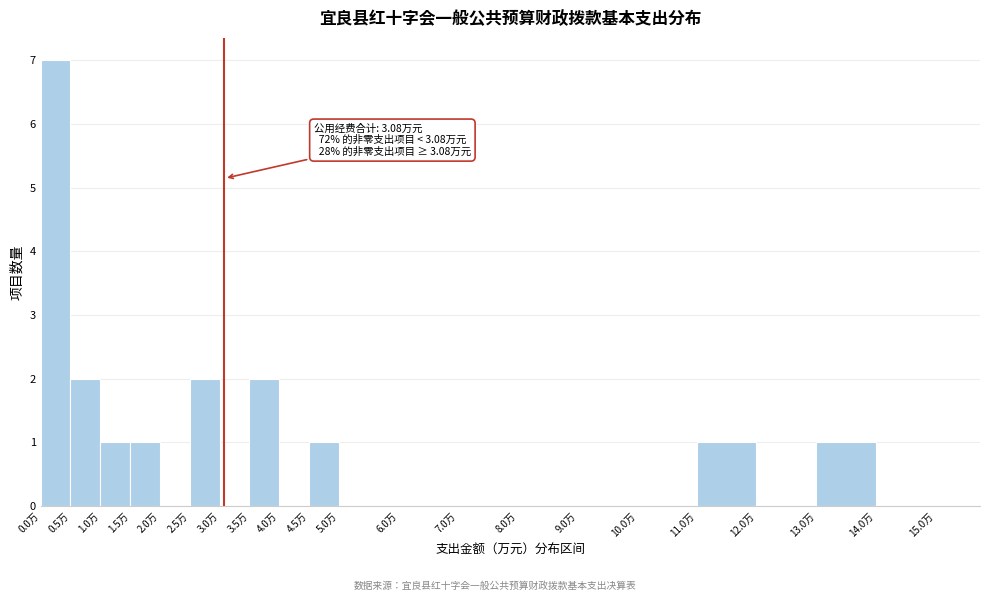

Which range on the x-axis has the tallest bar?

0.0 to 0.5